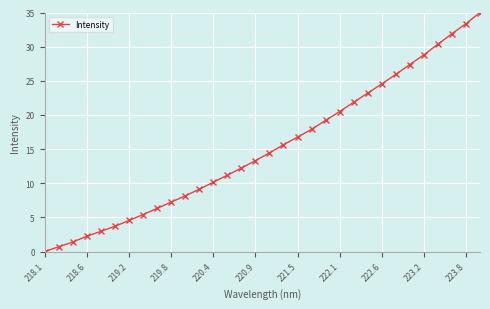

Does the chart have visible grid lines?

Yes